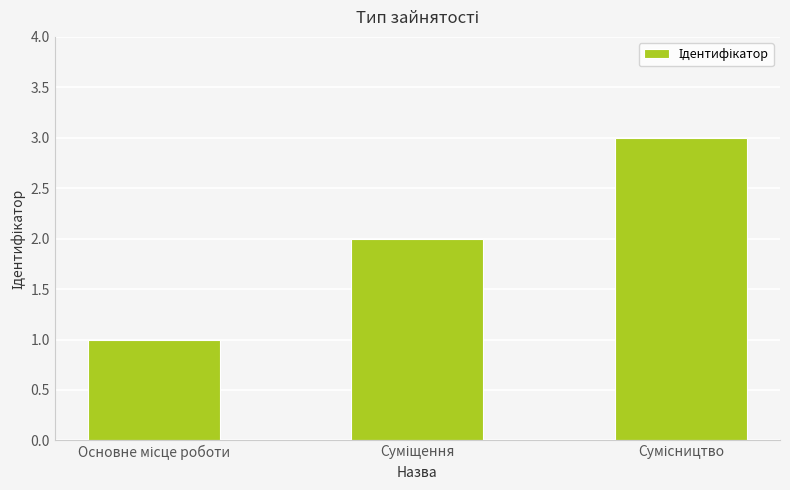

What is the maximum value shown in the chart?

3